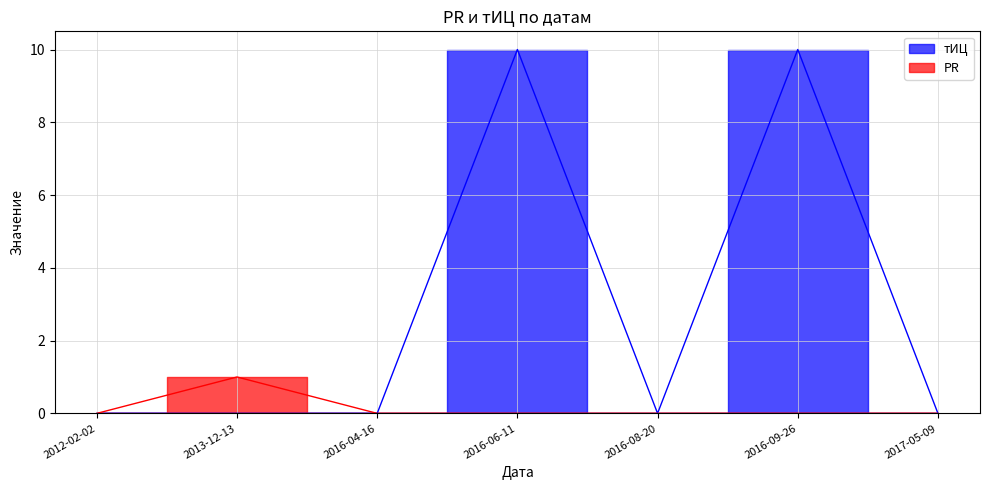

List the labels in order of PR value, largest first.

2013-12-13, 2012-02-02, 2016-04-16, 2016-06-11, 2016-08-20, 2016-09-26, 2017-05-09